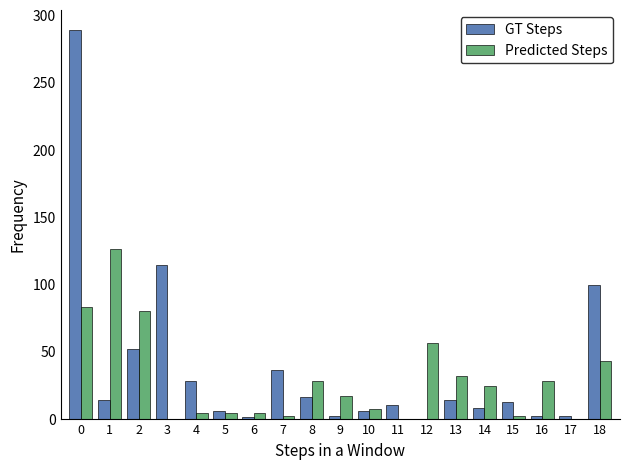

Is the value of GT Steps at 4 greater than the value of Predicted Steps at 1?

No